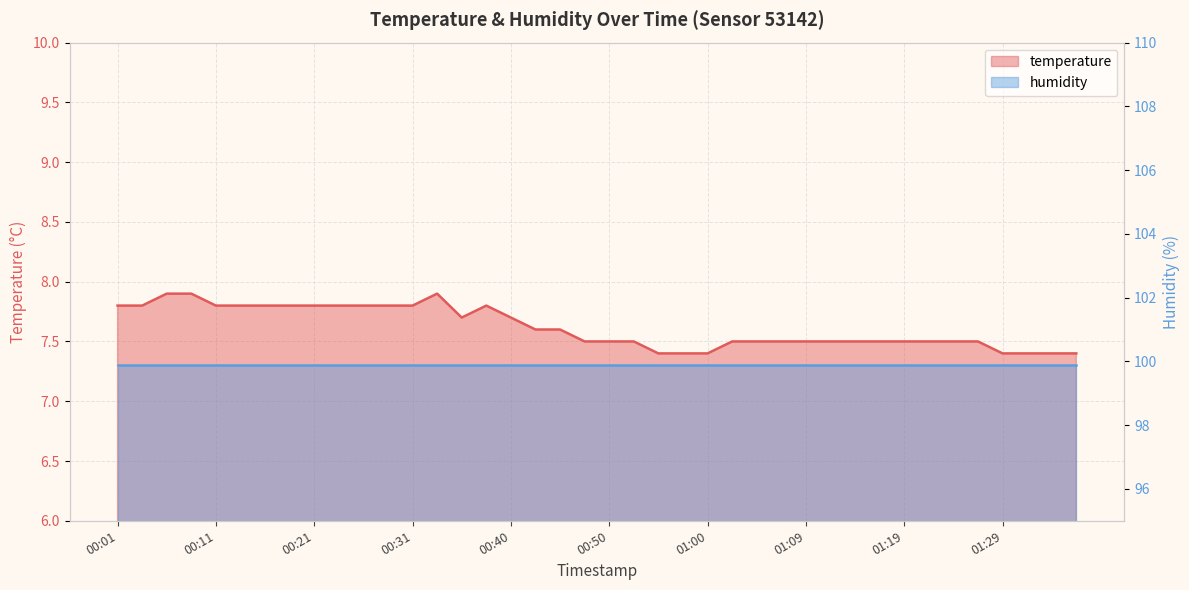

Rank the categories by value from highest to lowest.

00:06, 00:09, 00:33, 00:01, 00:04, 00:11, 00:13, 00:16, 00:18, 00:21, 00:23, 00:26, 00:28, 00:31, 00:38, 00:35, 00:40, 00:43, 00:45, 00:48, 00:50, 00:52, 01:02, 01:05, 01:07, 01:09, 01:12, 01:14, 01:17, 01:19, 01:22, 01:24, 01:26, 00:55, 00:57, 01:00, 01:29, 01:31, 01:34, 01:36